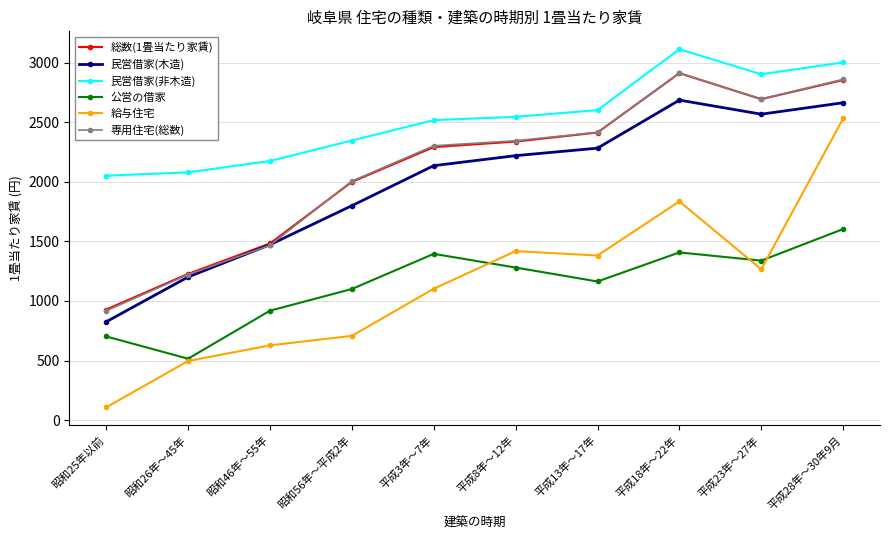

Which series has the largest total across all categories?

民営借家(非木造)